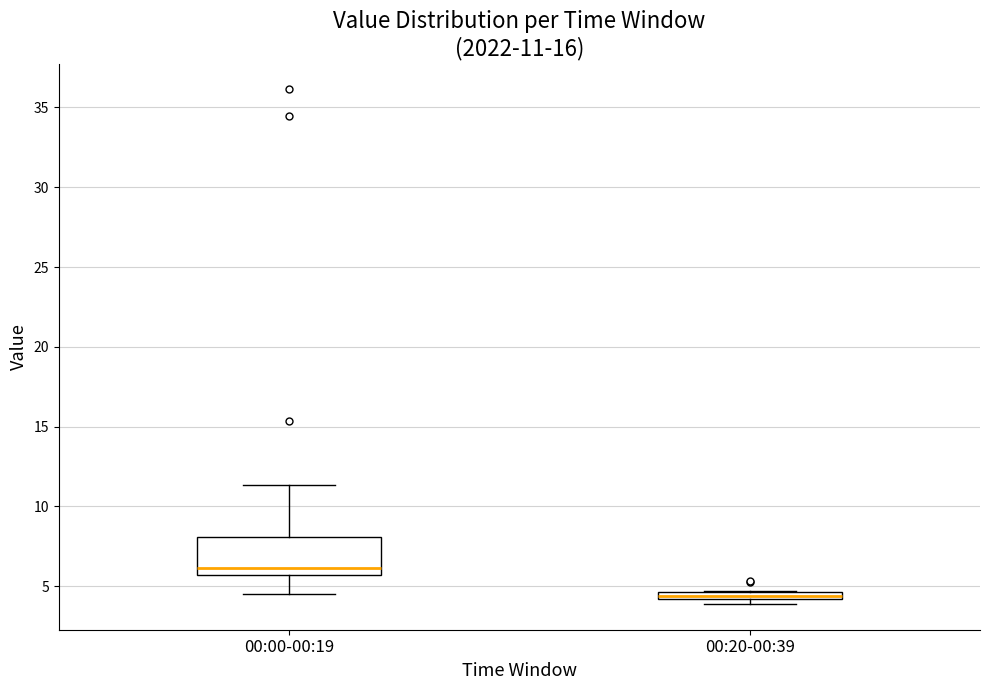

Which box is the tallest, from its lower edge to its upper edge?

00:00-00:19